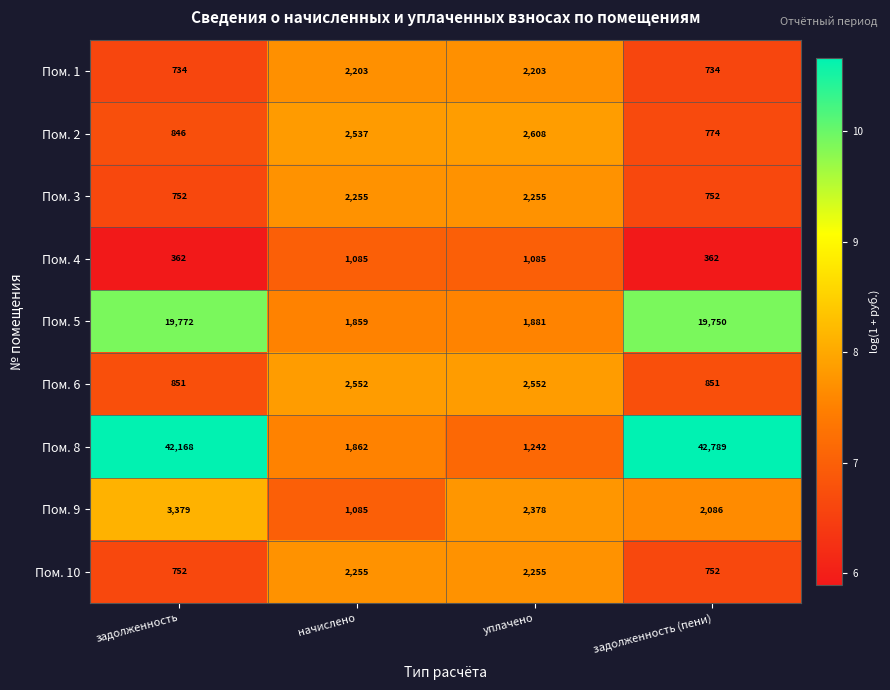

What is the smallest value displayed?

362